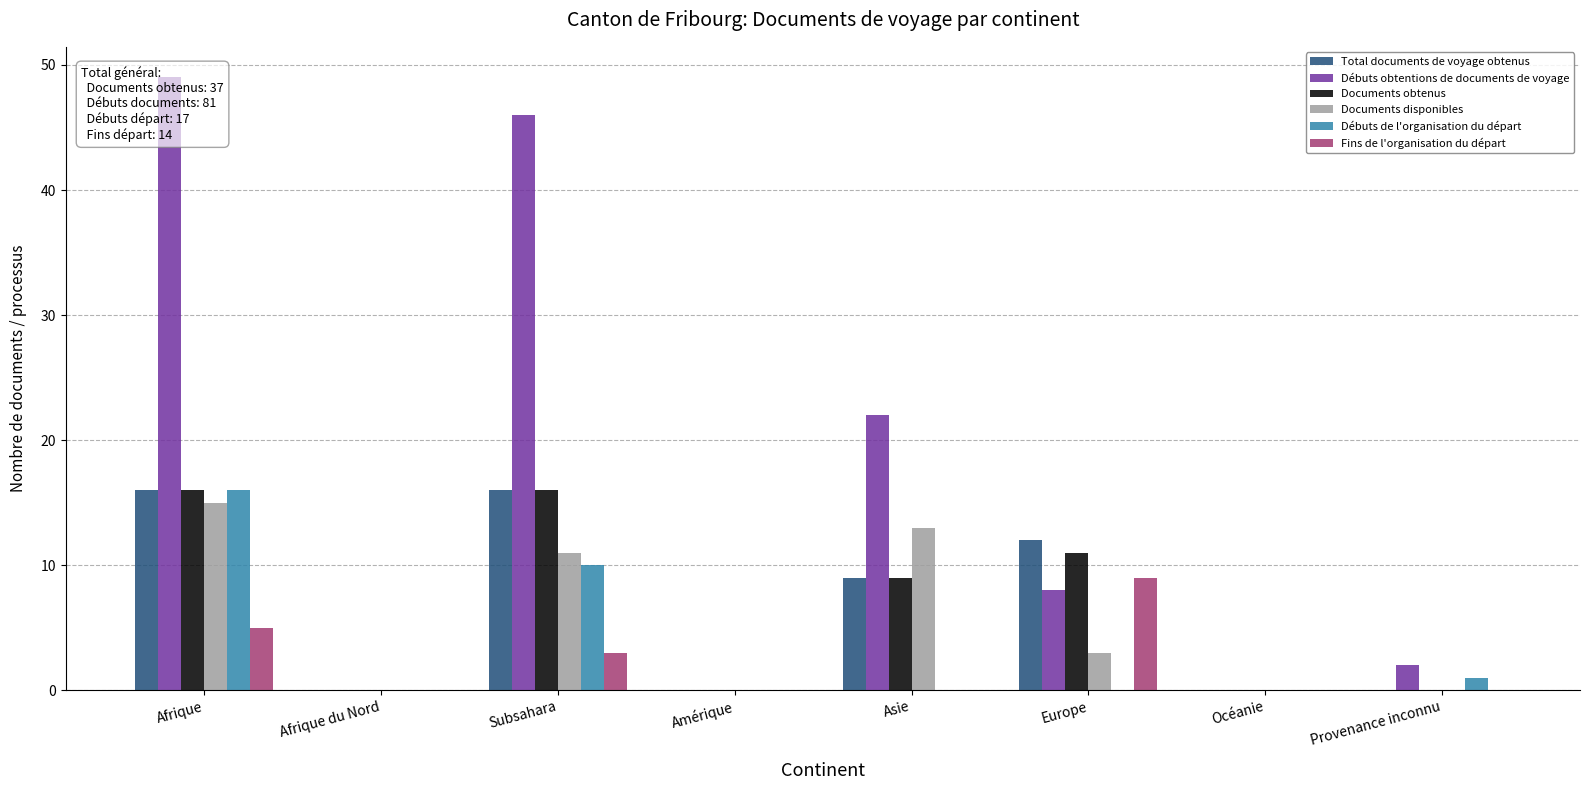

What is the sum of all Documents obtenus values?

52